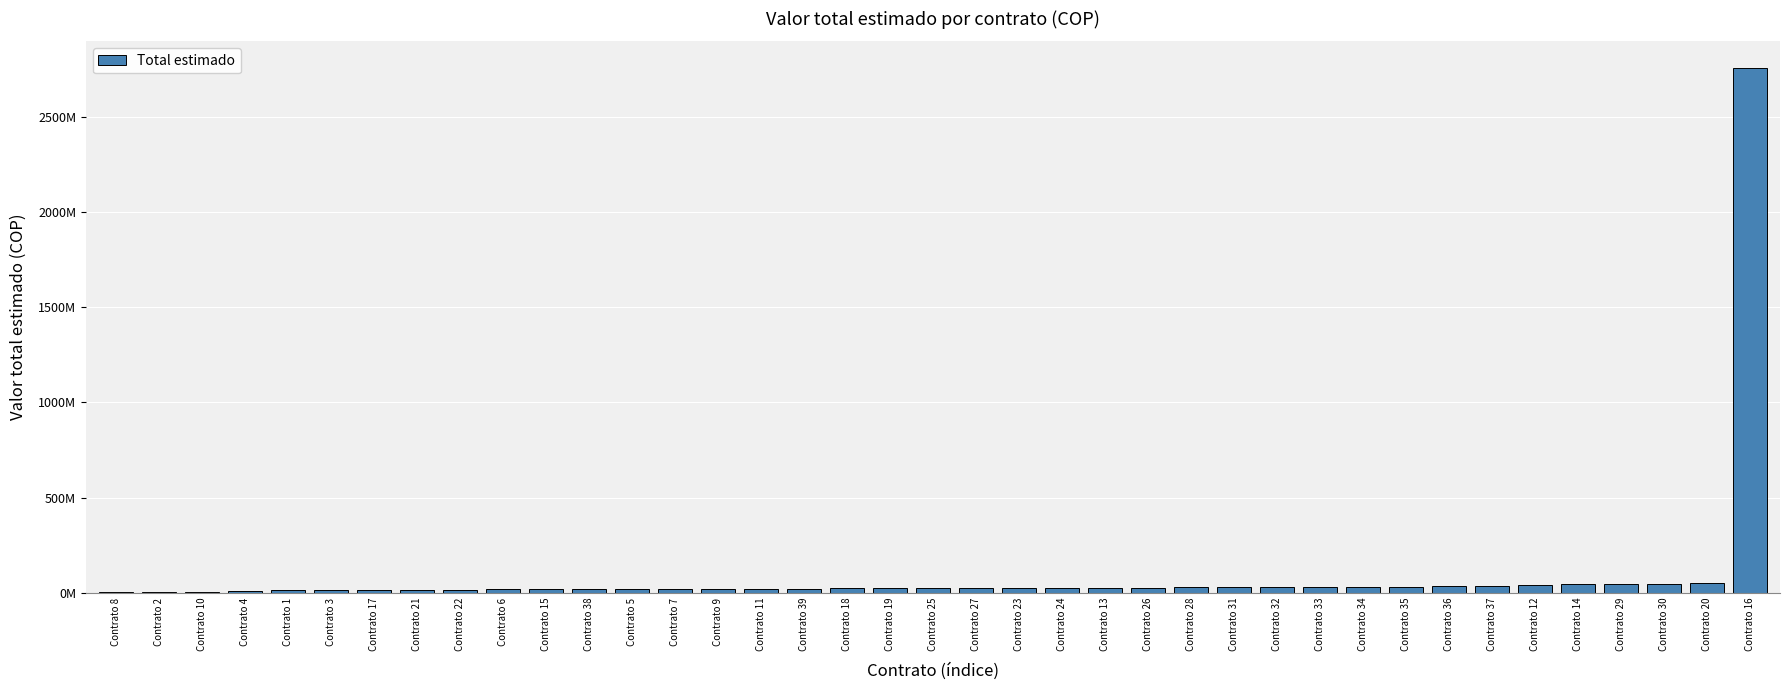

Reading left to right, extract all data points from this chart.

Contrato 8=5517000	Contrato 2=7380000	Contrato 10=7380000	Contrato 4=12000000	Contrato 1=14712000	Contrato 3=14712000	Contrato 17=16000000	Contrato 21=16000000	Contrato 22=17500000	Contrato 6=18000000	Contrato 15=18400000	Contrato 38=19530000	Contrato 5=19680000	Contrato 7=19680000	Contrato 9=19680000	Contrato 11=19680000	Contrato 39=21000000	Contrato 18=24000000	Contrato 19=24000000	Contrato 25=24000000	Contrato 27=24000000	Contrato 23=24500000	Contrato 24=24500000	Contrato 13=27000000	Contrato 26=28000000	Contrato 28=32000000	Contrato 31=32000000	Contrato 32=32000000	Contrato 33=32000000	Contrato 34=32000000	Contrato 35=32200000	Contrato 36=36000000	Contrato 37=36000000	Contrato 12=40000000	Contrato 14=48000000	Contrato 29=48000000	Contrato 30=48000000	Contrato 20=52000000	Contrato 16=2757920645